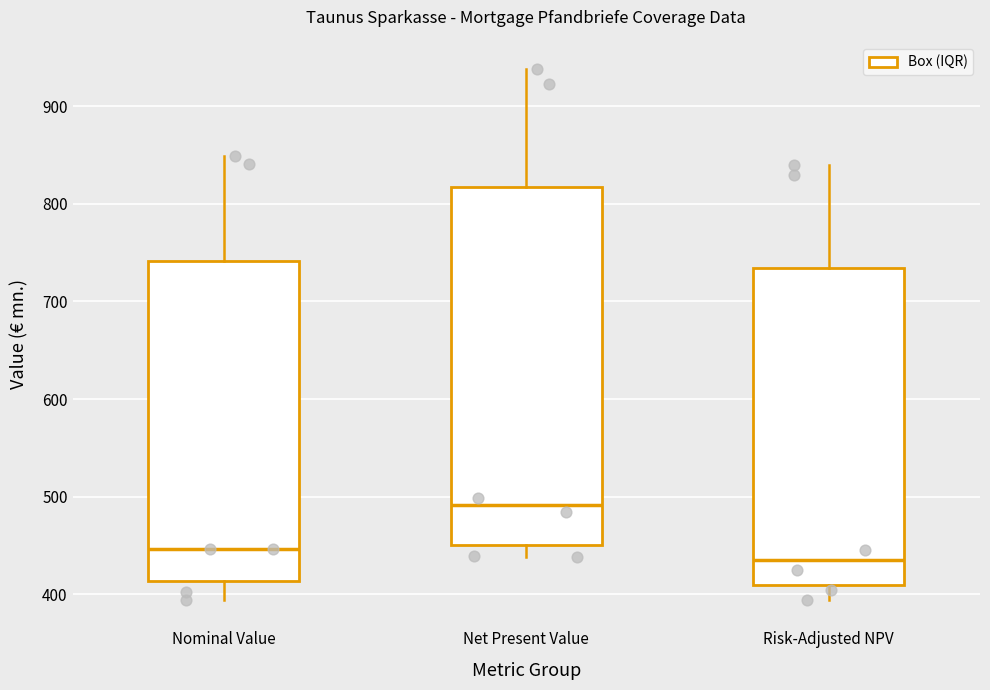

Reading left to right, transcribe this box plot: for each box, give where its median line is, the range the box spans, and where its two whiskers end, as read against the y-axis. The values are not printed on the chart, so give them approximately, as read against the axis.

Nominal Value: median 450, box 410 to 740, whiskers 390 to 850
Net Present Value: median 490, box 450 to 820, whiskers 440 to 940
Risk-Adjusted NPV: median 440, box 410 to 730, whiskers 390 to 840